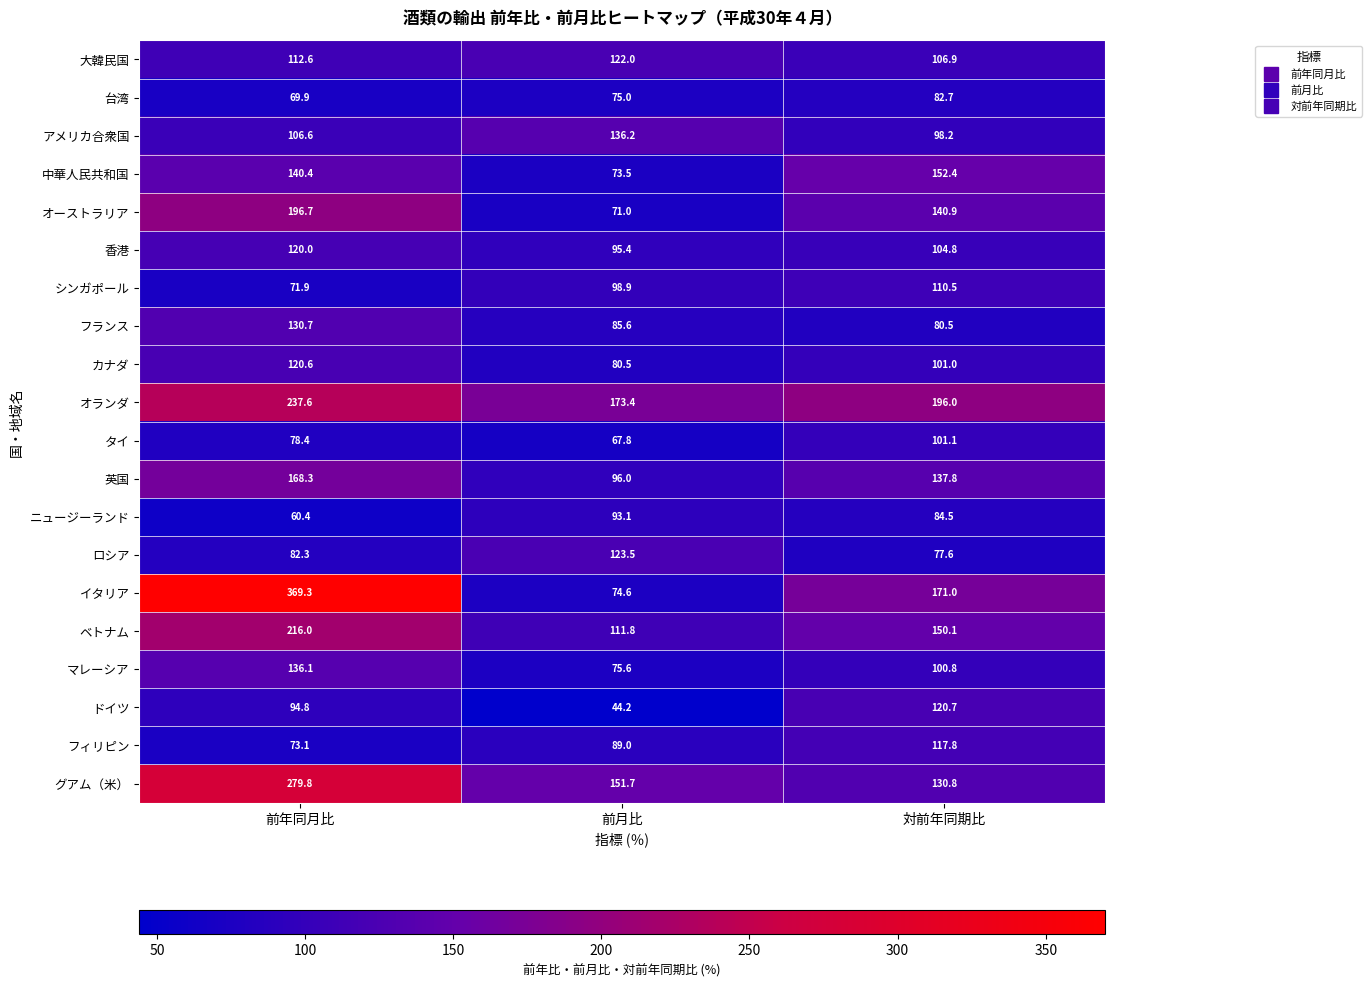

True or false: イタリア has a value of 369.3 at 前年同月比.

True